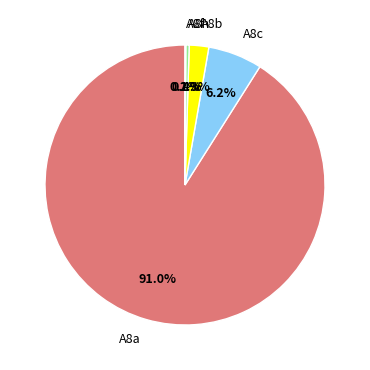

To the nearest percent, what is the difference between the largest and smallest slice percentages?

91%